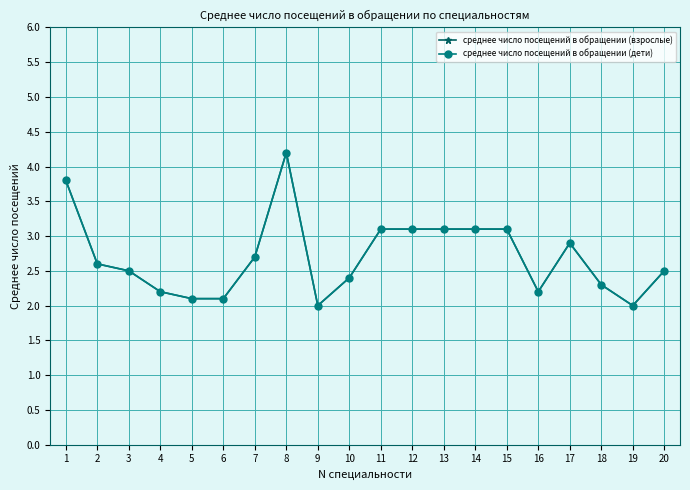

True or false: среднее число посещений в обращении (дети) and среднее число посещений в обращении (взрослые) cross at least once.

False